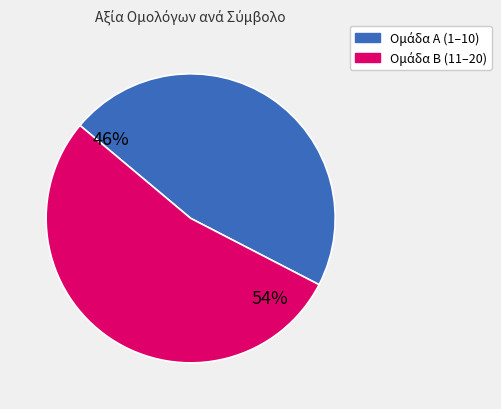

To the nearest percent, what is the average slice percentage?

50%